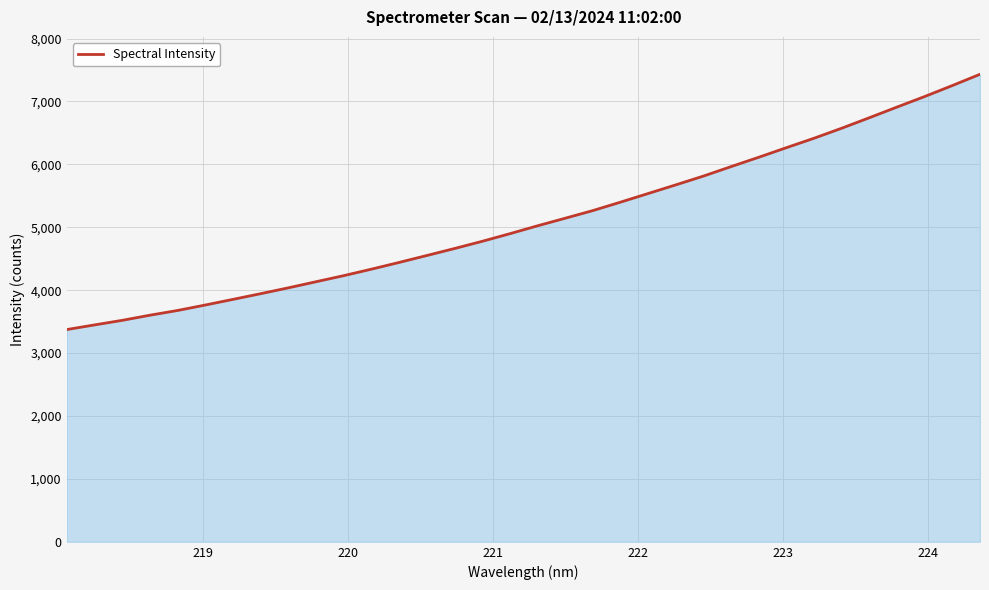

What is the minimum value shown in the chart?

3373.6